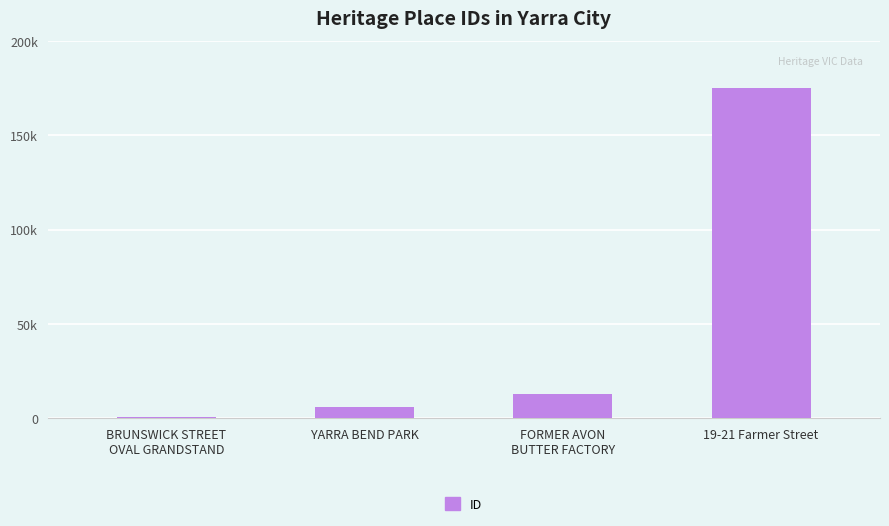

What is the value of the 3rd bar from the left?

12856